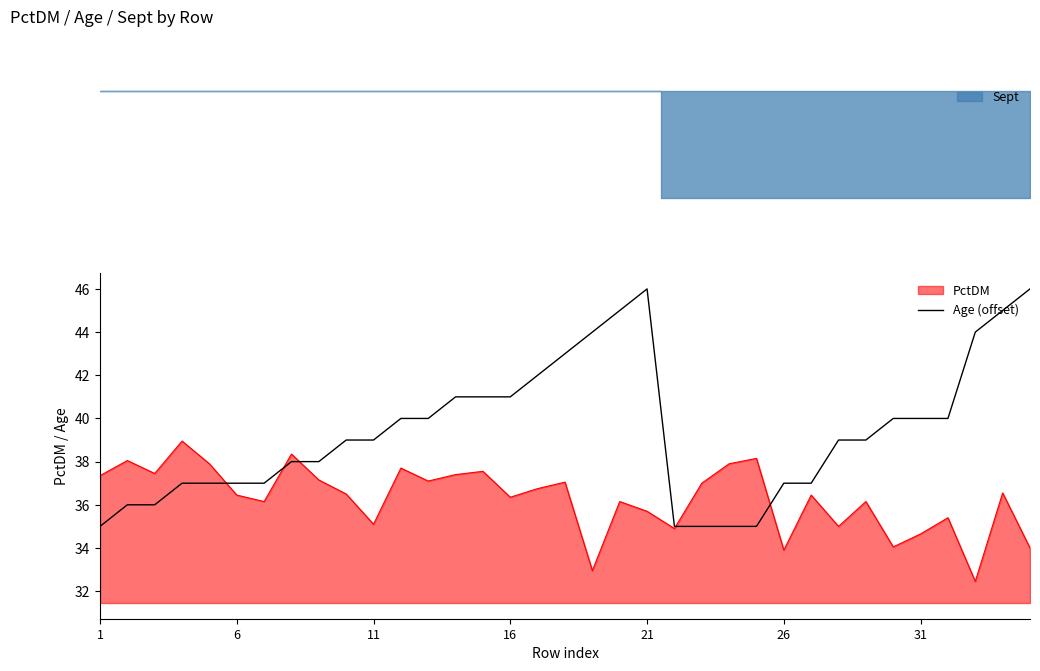

The Age (offset) series shows 39.0 at 11. True or false?

True